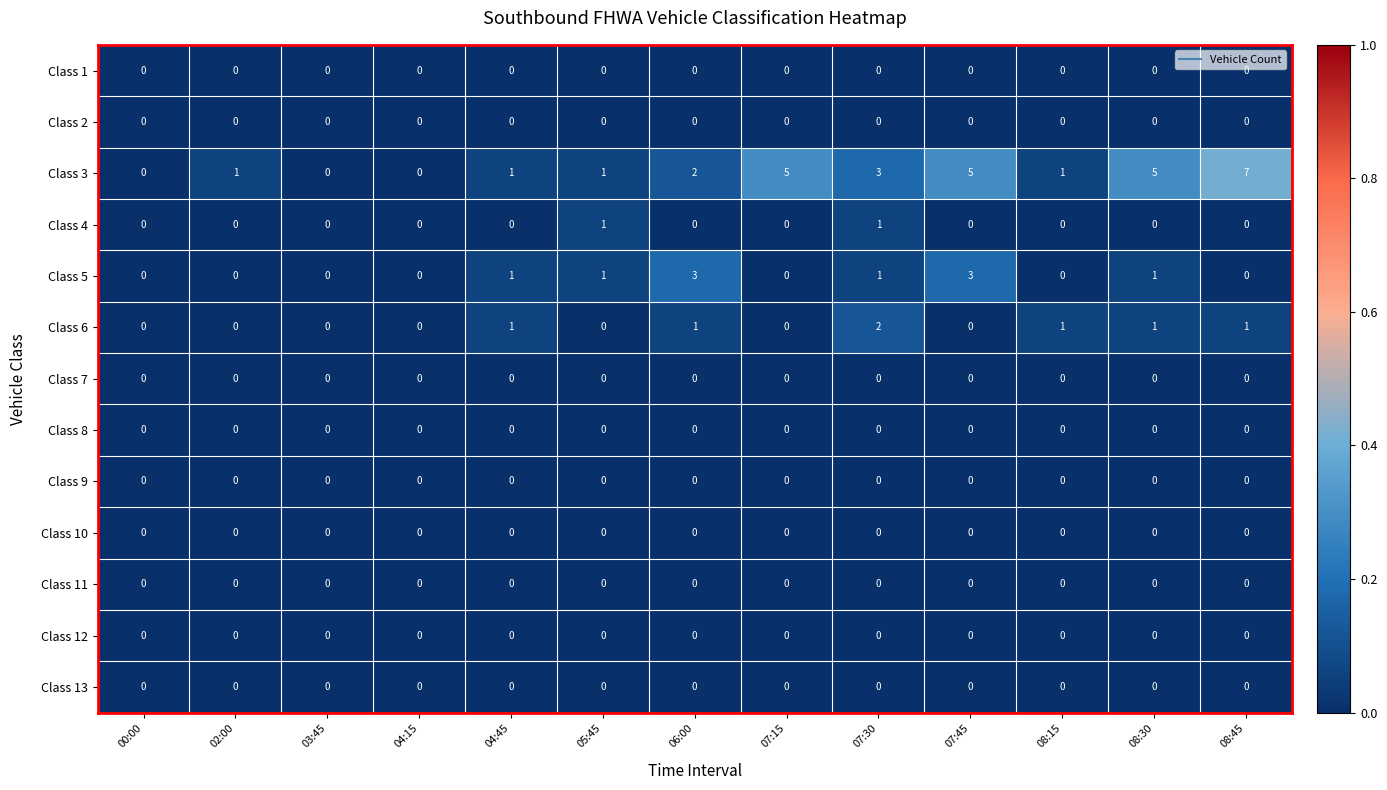

Which series has the largest total across all categories?

Class 3